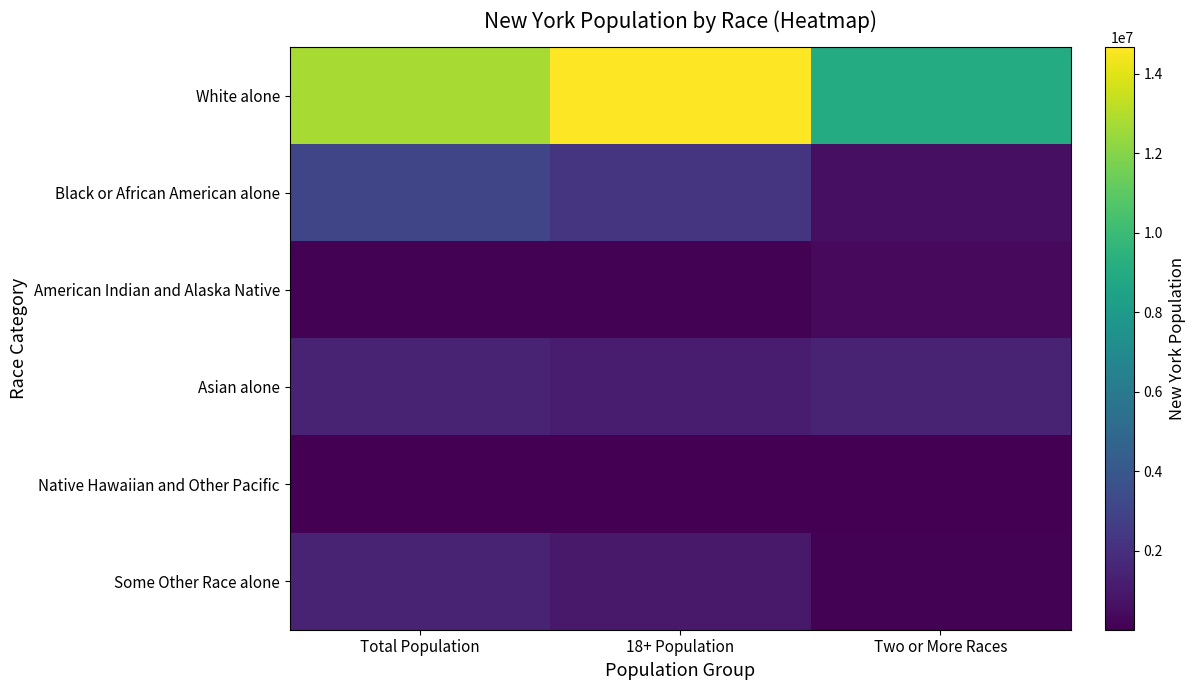

Is the value of Some Other Race alone at Total Population greater than the value of White alone at 18+ Population?

No